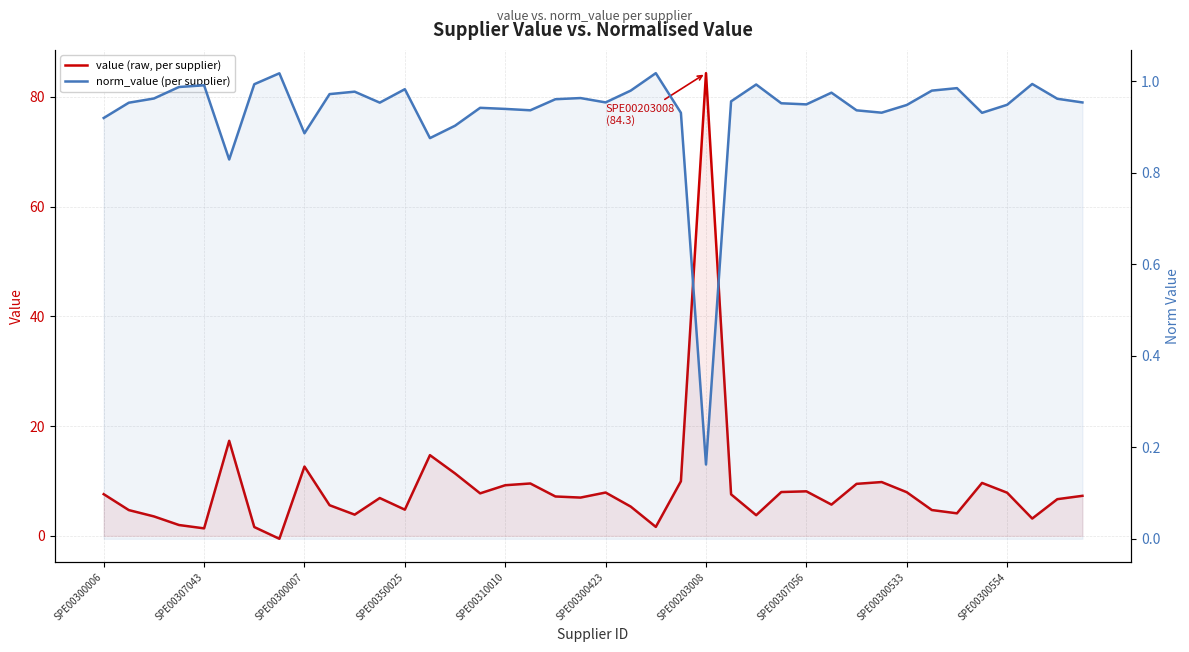

Count the number of categories in the chart.

40